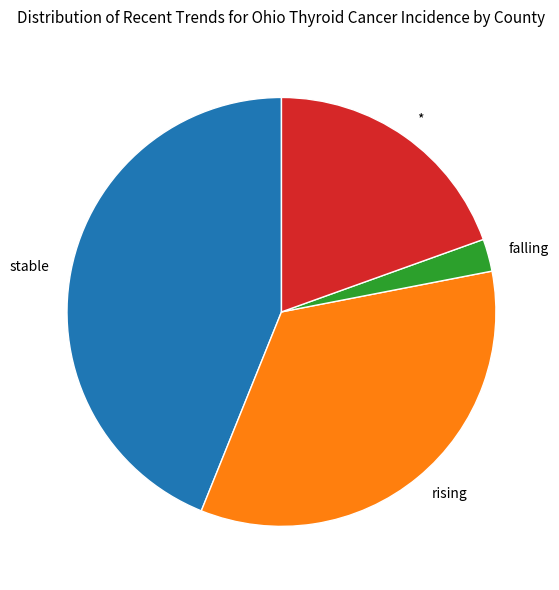

True or false: falling accounts for 2% of the total.

True